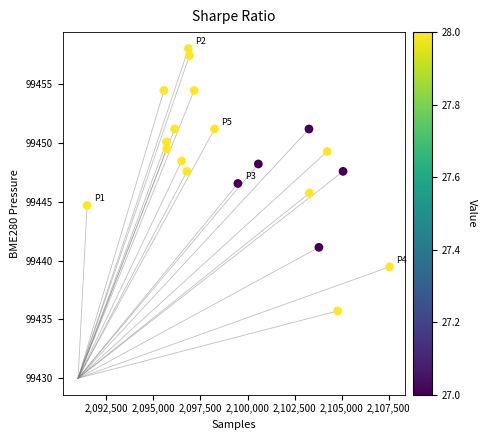

What is the range of Y values (max minus min)?

22.3